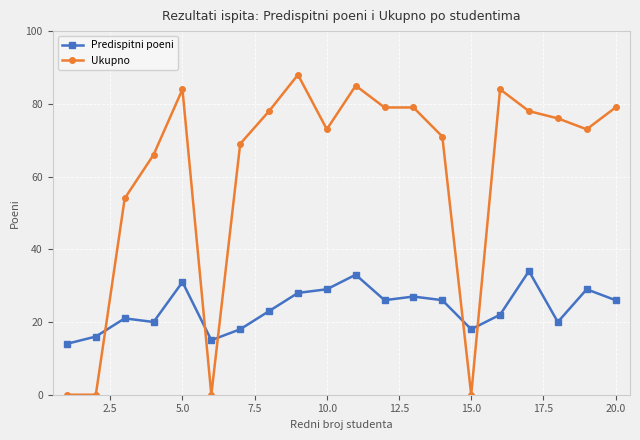

True or false: Ukupno has more than 1 interior local peaks.

True